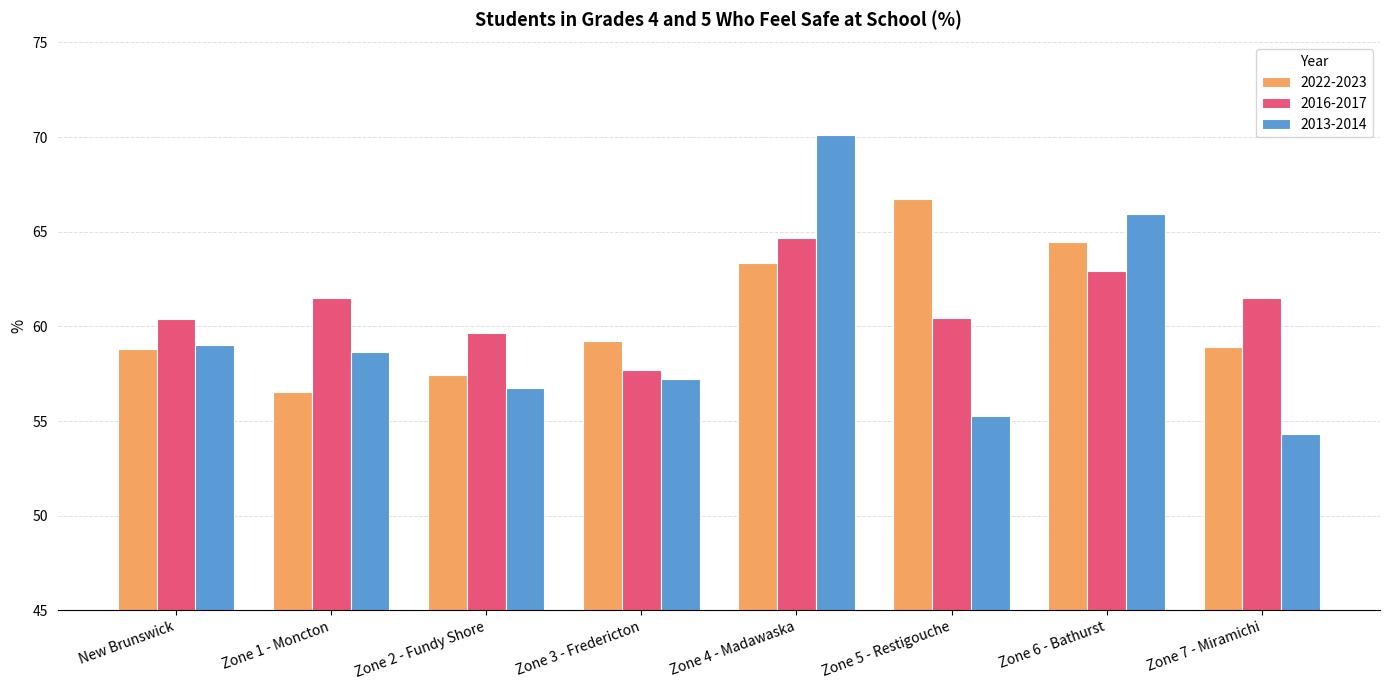

The value of 2013-2014 at Zone 3 - Fredericton is 57.2. True or false?

True